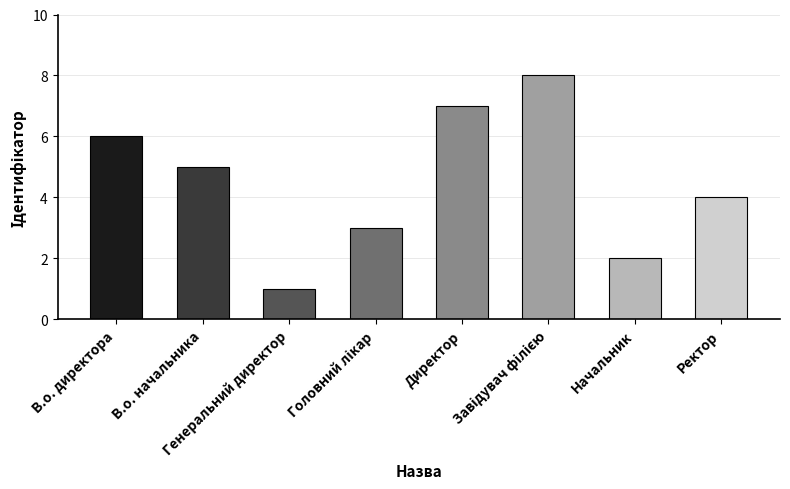

Reading left to right, extract all data points from this chart.

6	5	1	3	7	8	2	4